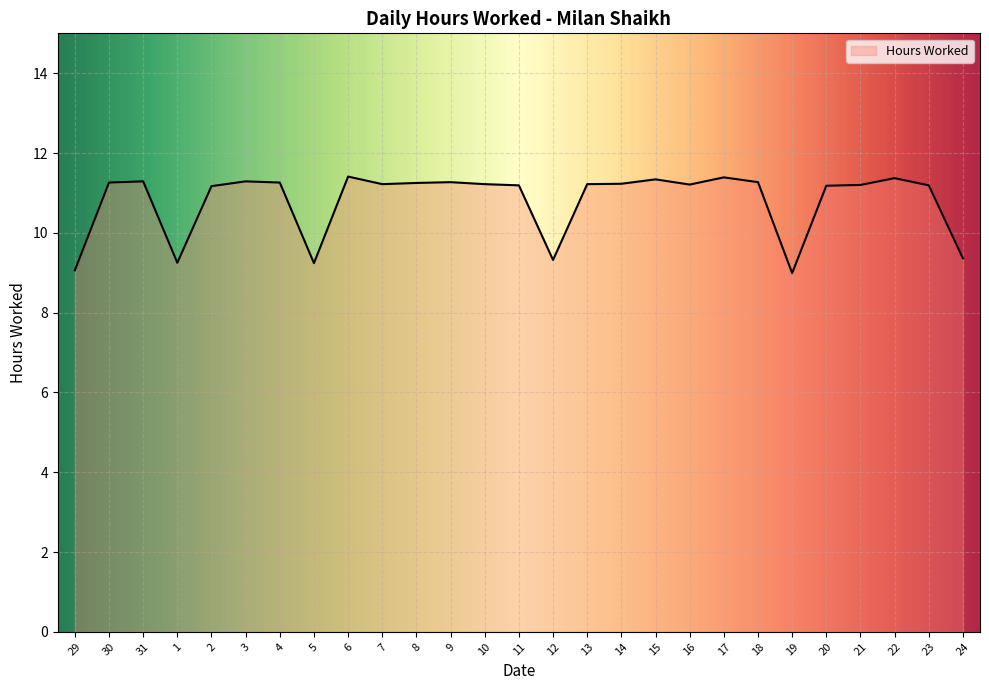

What is the sum of all values?

291.6